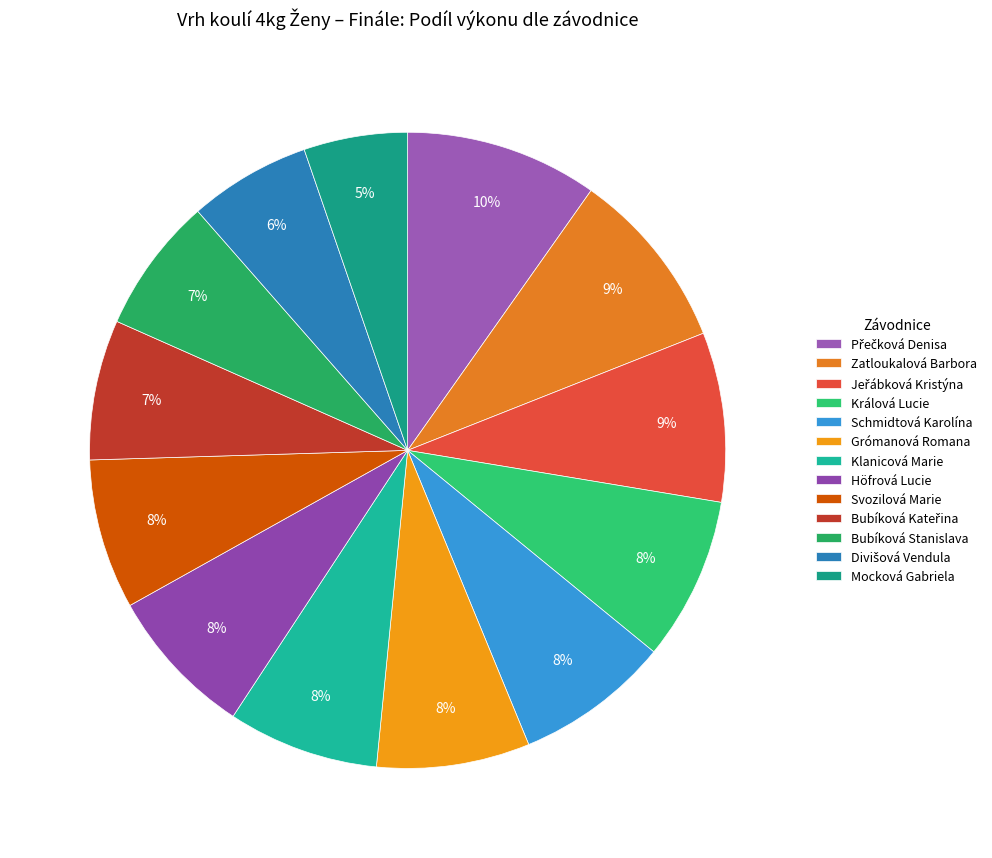

How many slices are in this pie chart?

13